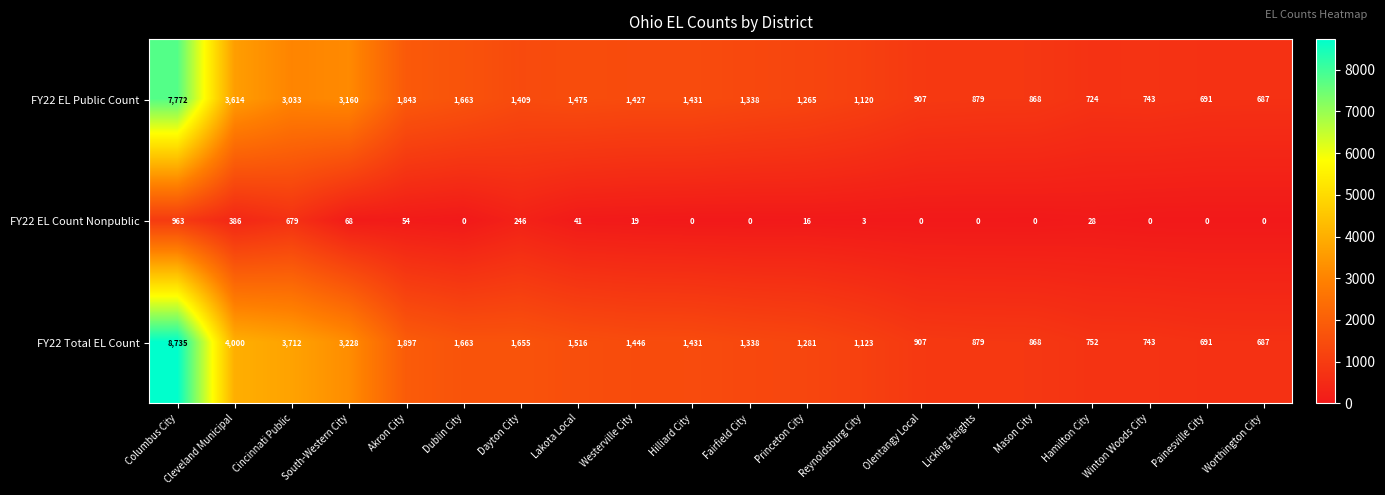

How many values in the FY22 Total EL Count series are below 1431?

10